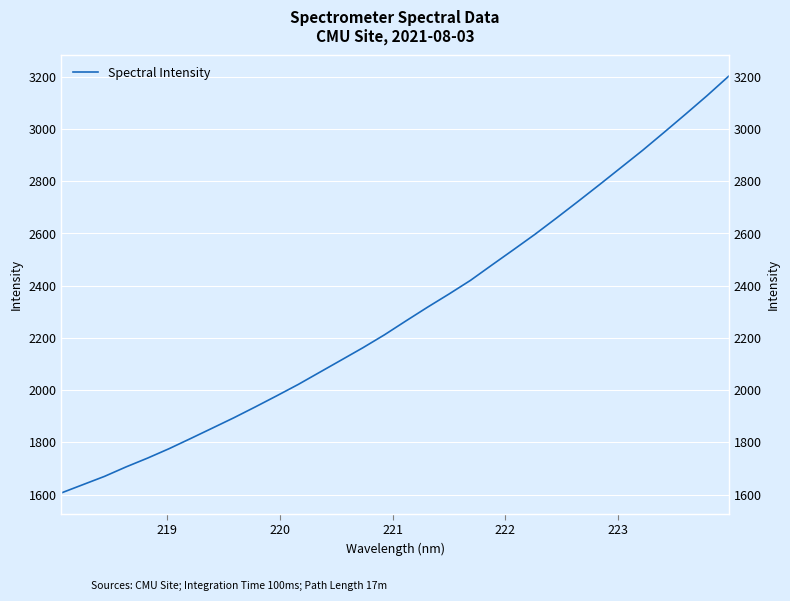

How many lines are shown in the chart?

1